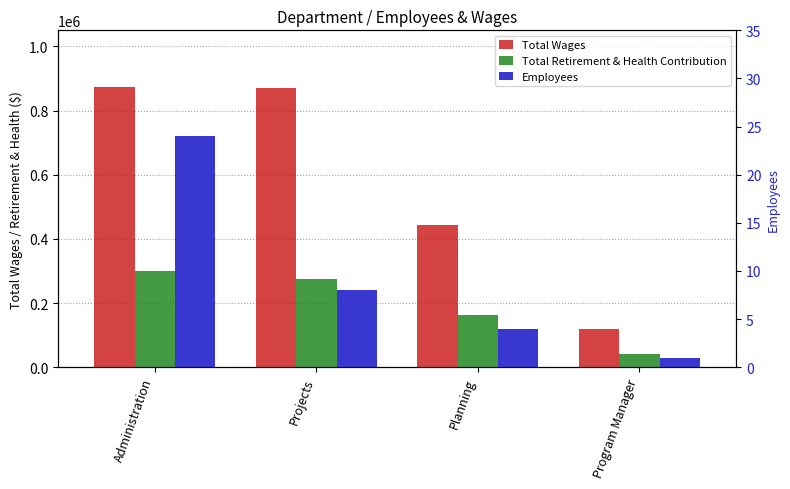

Rank the categories by Total Wages value from highest to lowest.

Administration, Projects, Planning, Program Manager